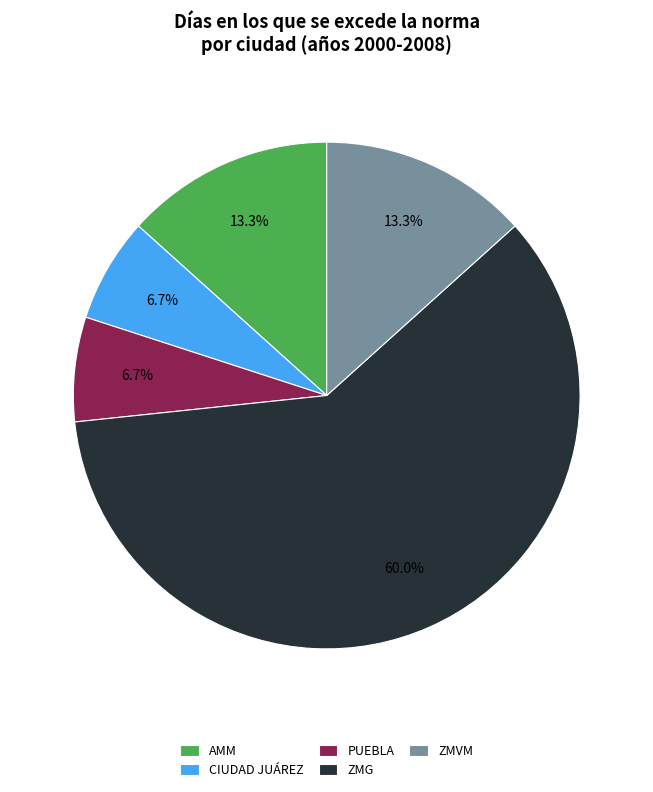

Does any single category account for the majority?

Yes